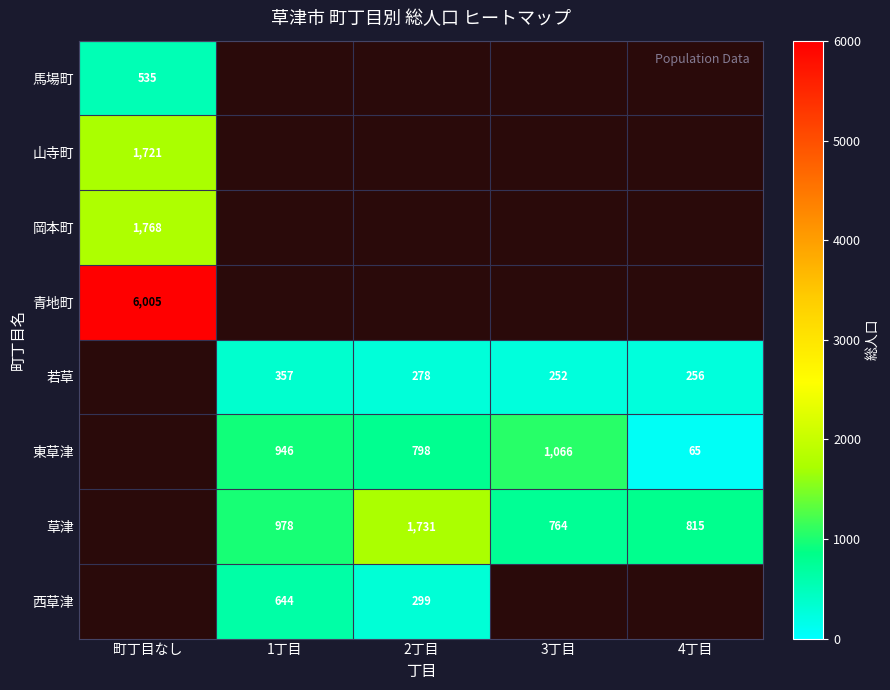

The value of 草津 at 3丁目 is 764. True or false?

True